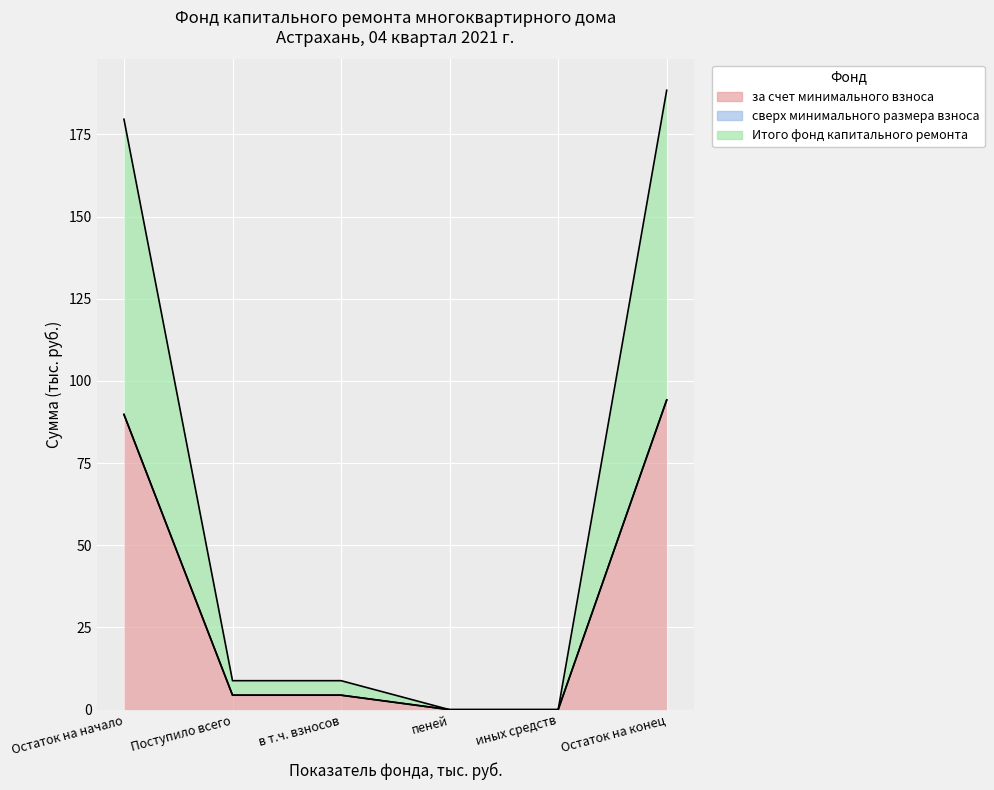

At which category is the sum across all series the highest?

Остаток на конец